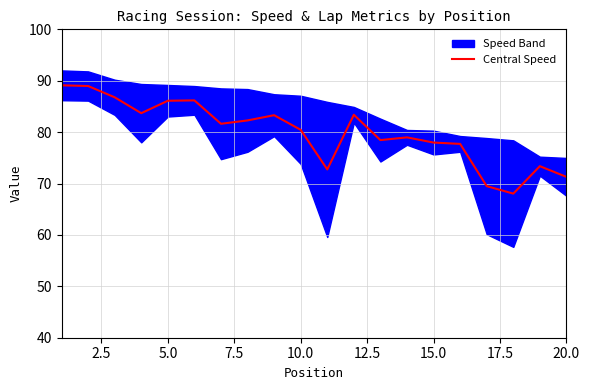

True or false: Central Speed has a value of 35.0 at 10.0.

False